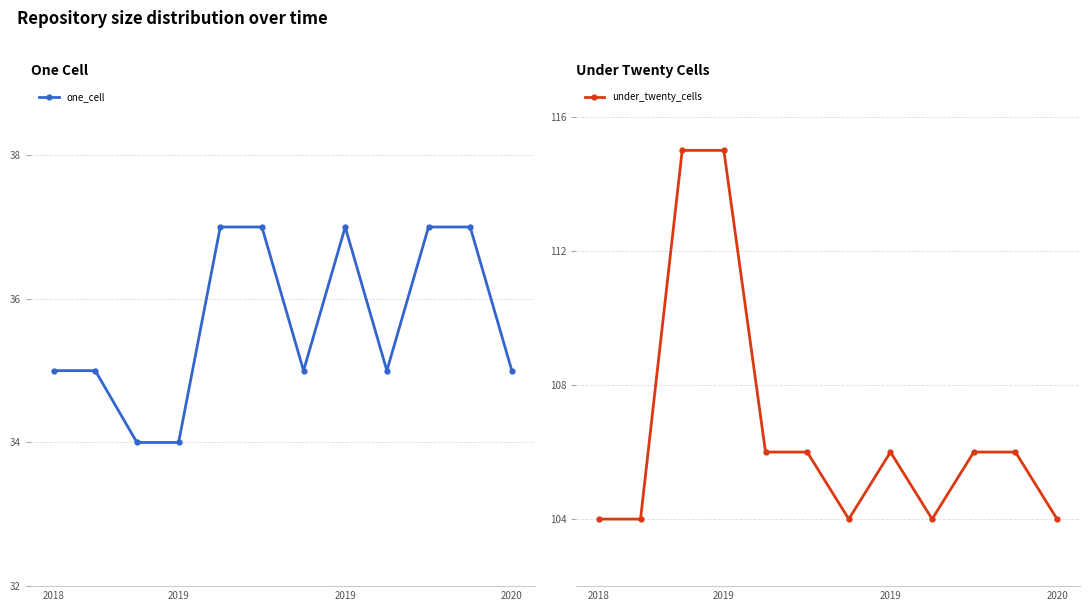

What is the sum of the under_twenty_cells values at 7 and 10?

212